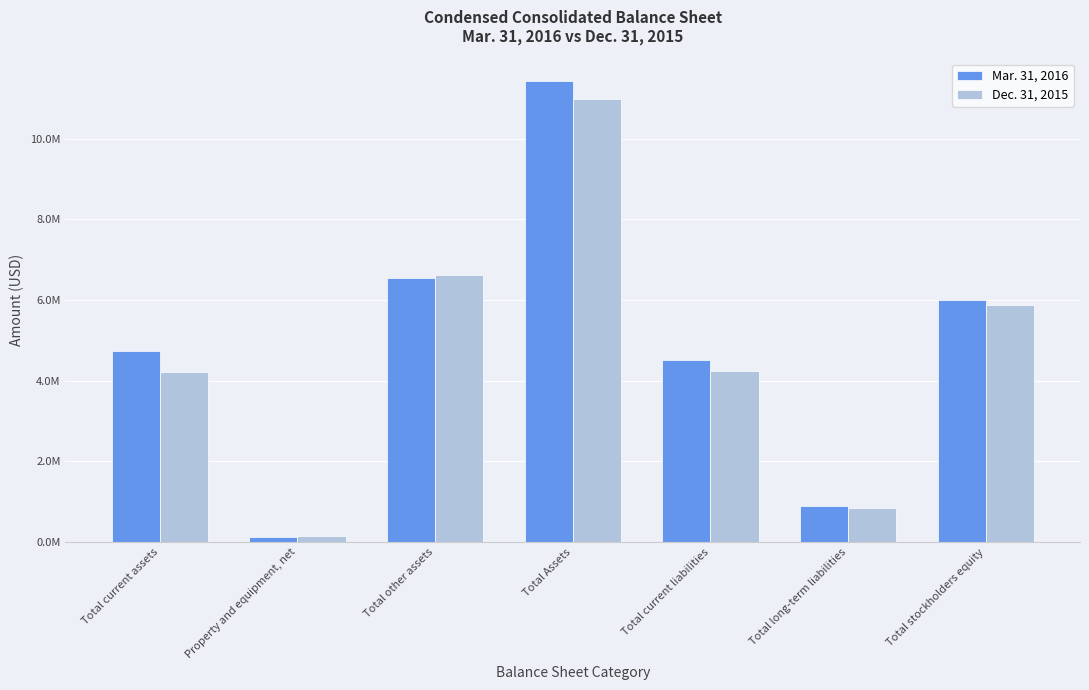

Are the bars horizontal?

No